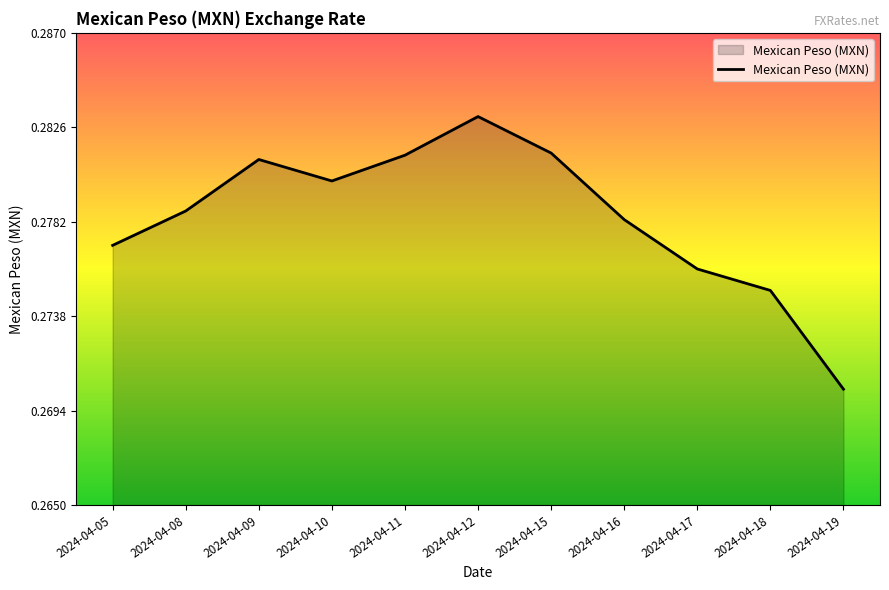

Does the chart have visible grid lines?

No